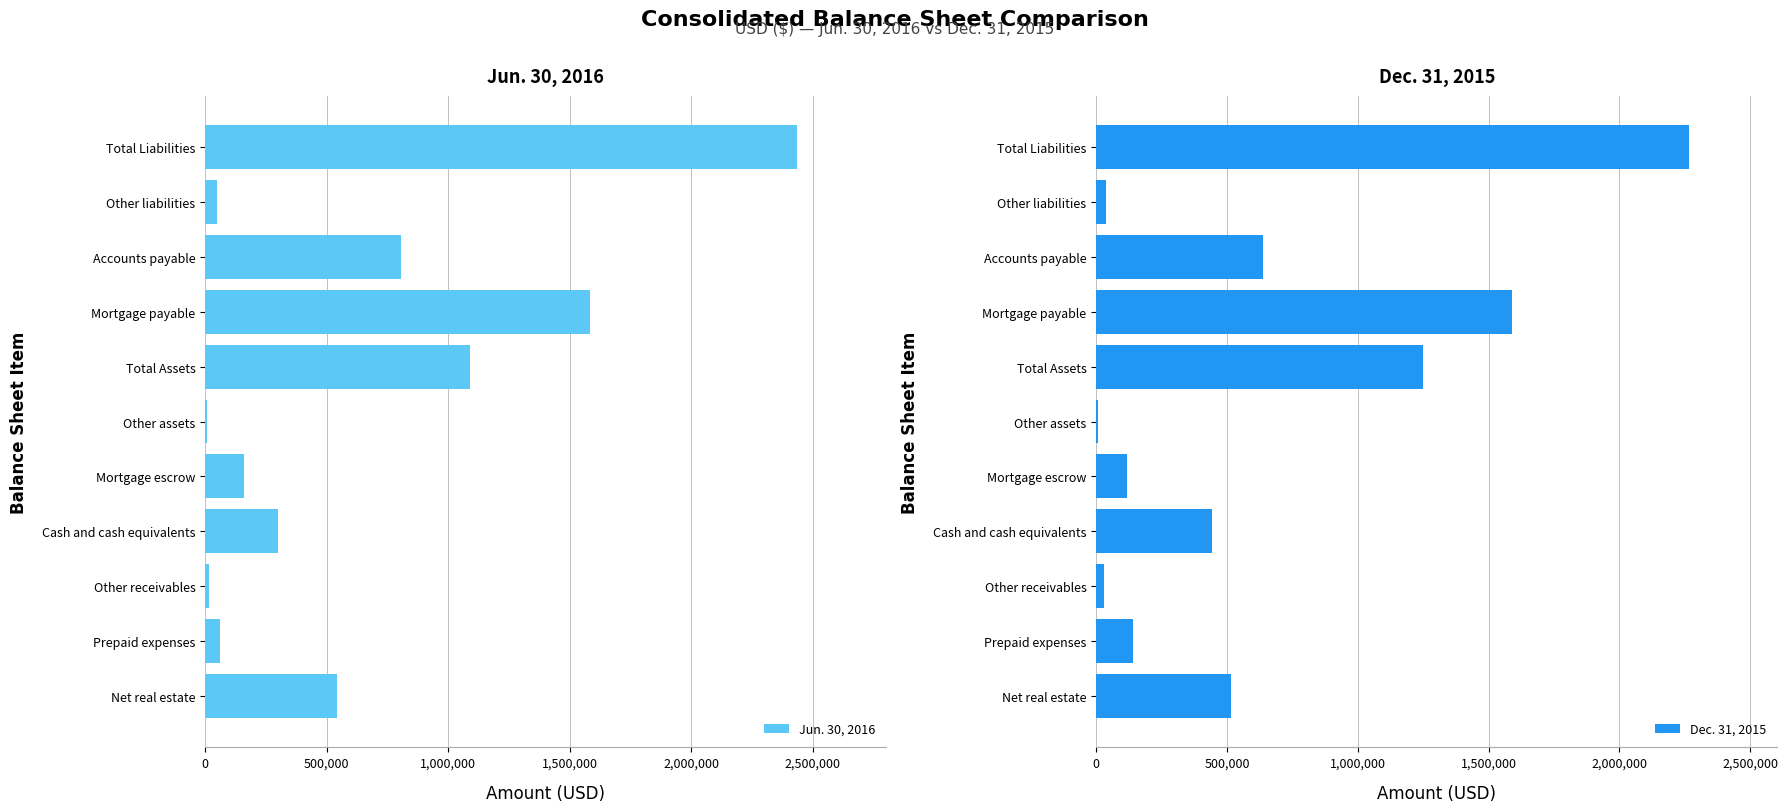

The value of Jun. 30, 2016 at Mortgage escrow is 158335. True or false?

True